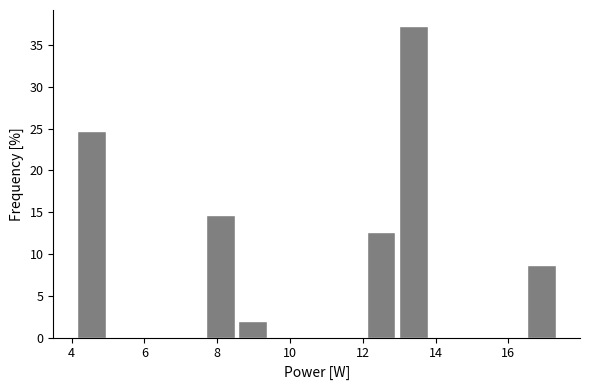

Over which range of the x-axis is the bar tallest?

13.0 to 13.8